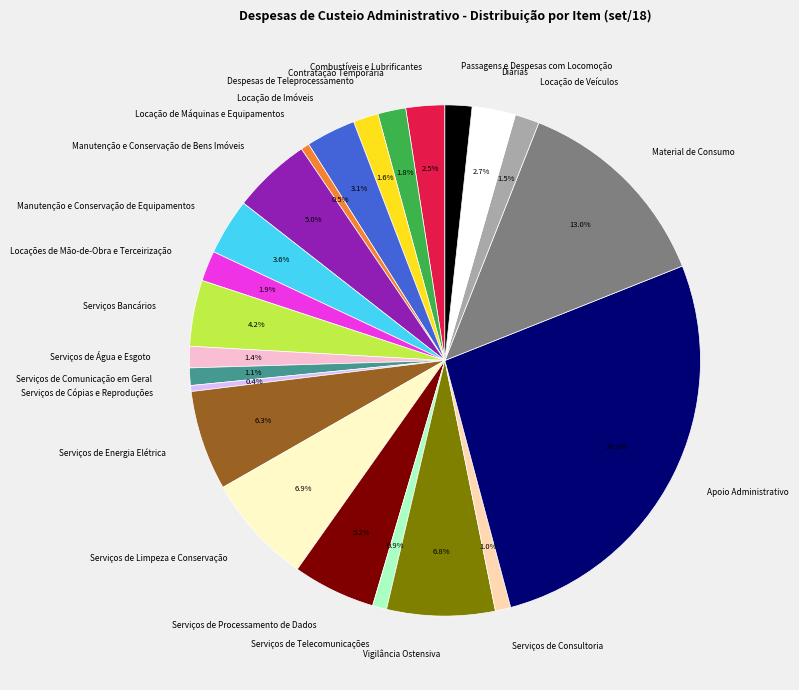

To the nearest percent, what percentage of the pie is Serviços de Processamento de Dados?

5%